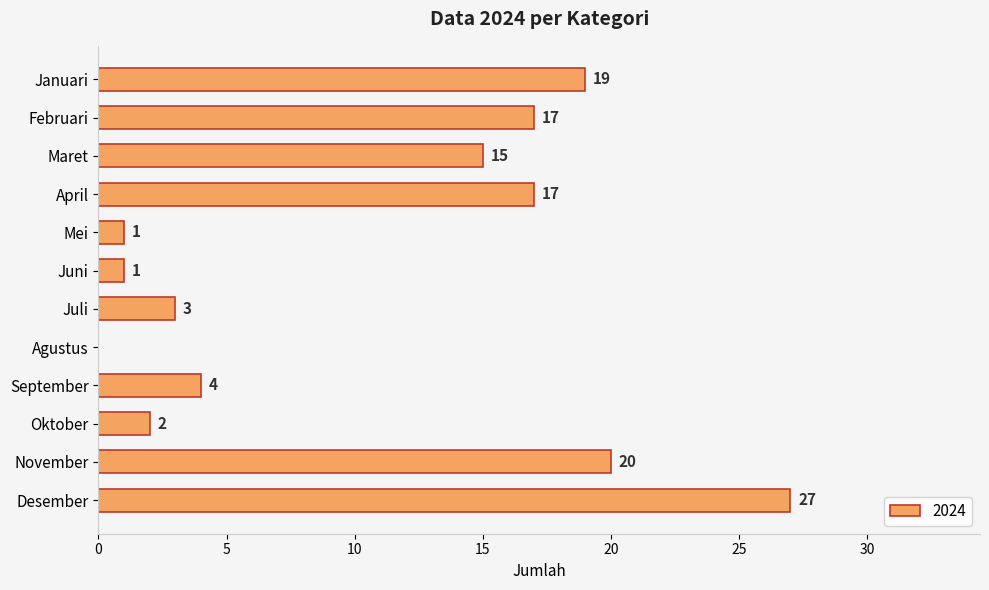

Reading top to bottom, extract all data points from this chart.

Januari=19	Februari=17	Maret=15	April=17	Mei=1	Juni=1	Juli=3	Agustus=0	September=4	Oktober=2	November=20	Desember=27